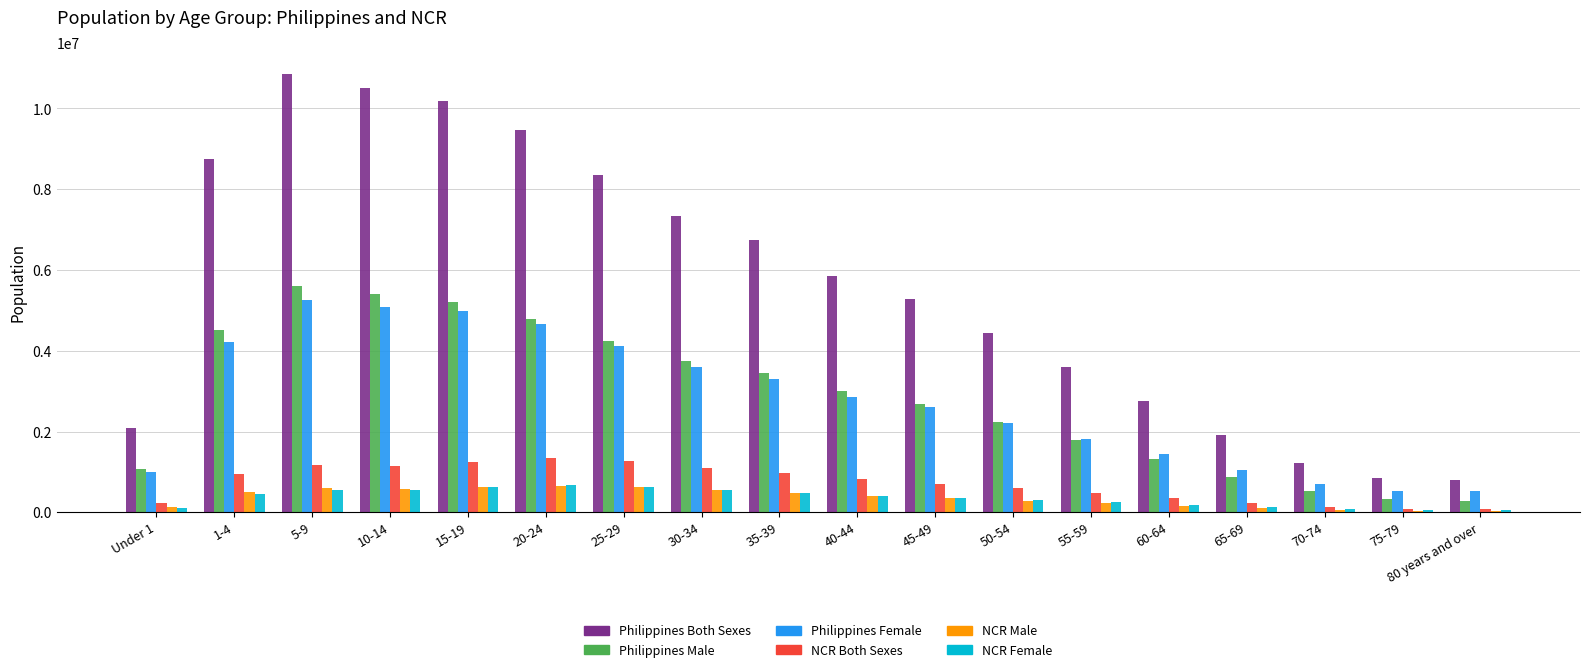

The value of Philippines Female at 5-9 is 3094661. True or false?

False